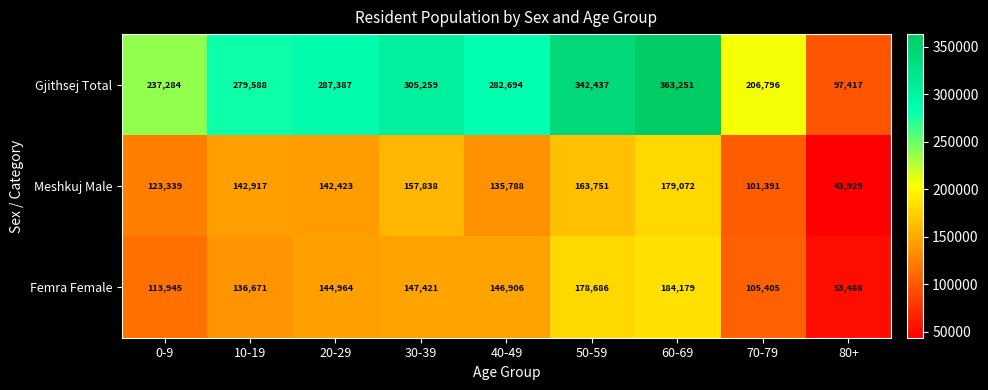

What is the difference between the Meshkuj Male values at 60-69 and 70-79?

77681